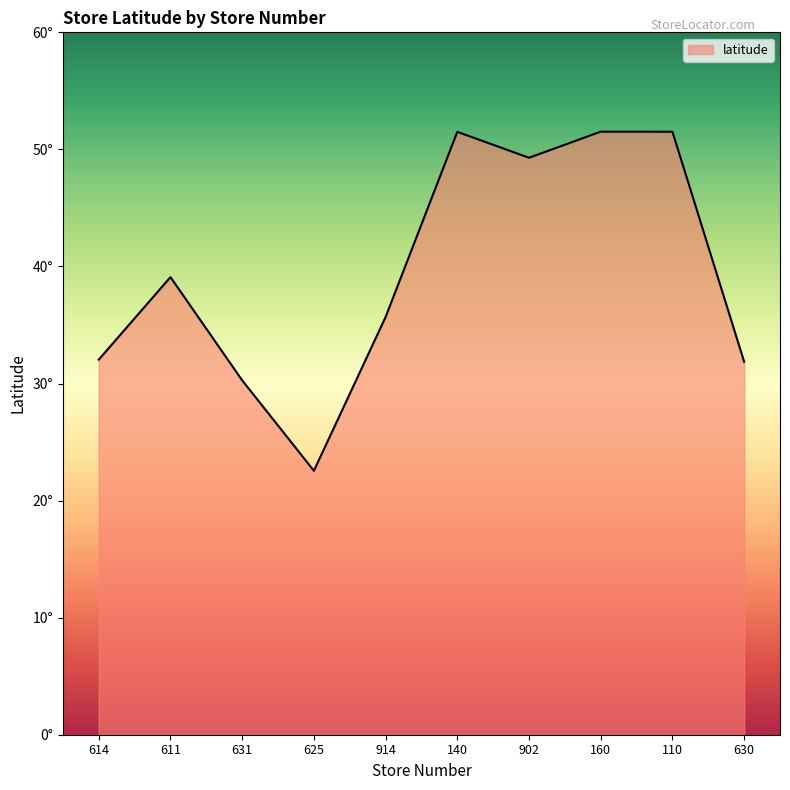

What value does the data have at 625?

22.5